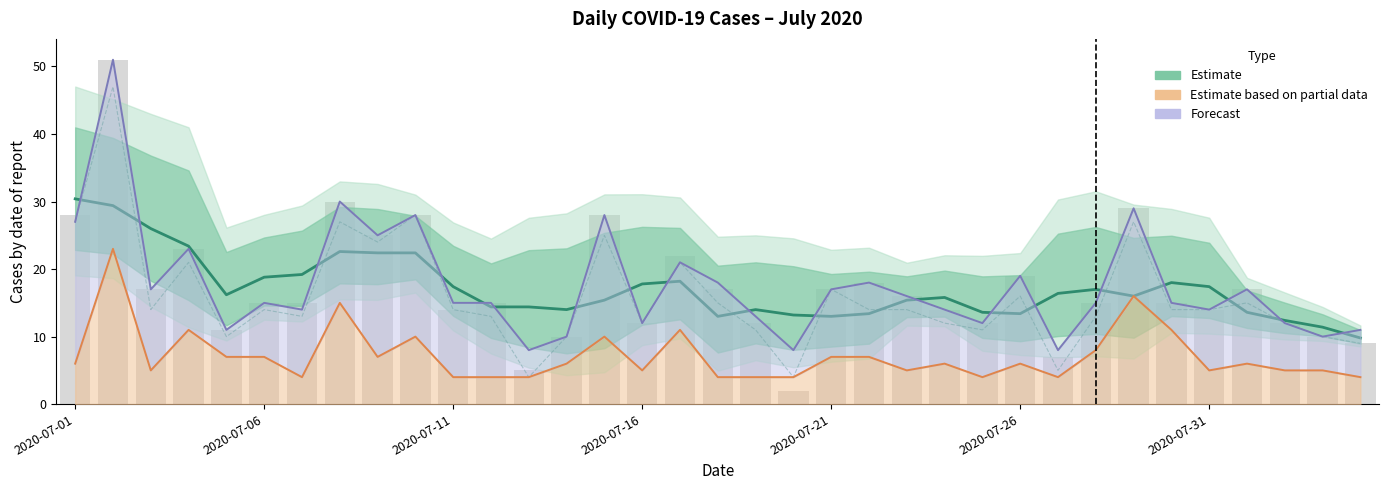

What is the lowest value of the Total Number series?

2.0